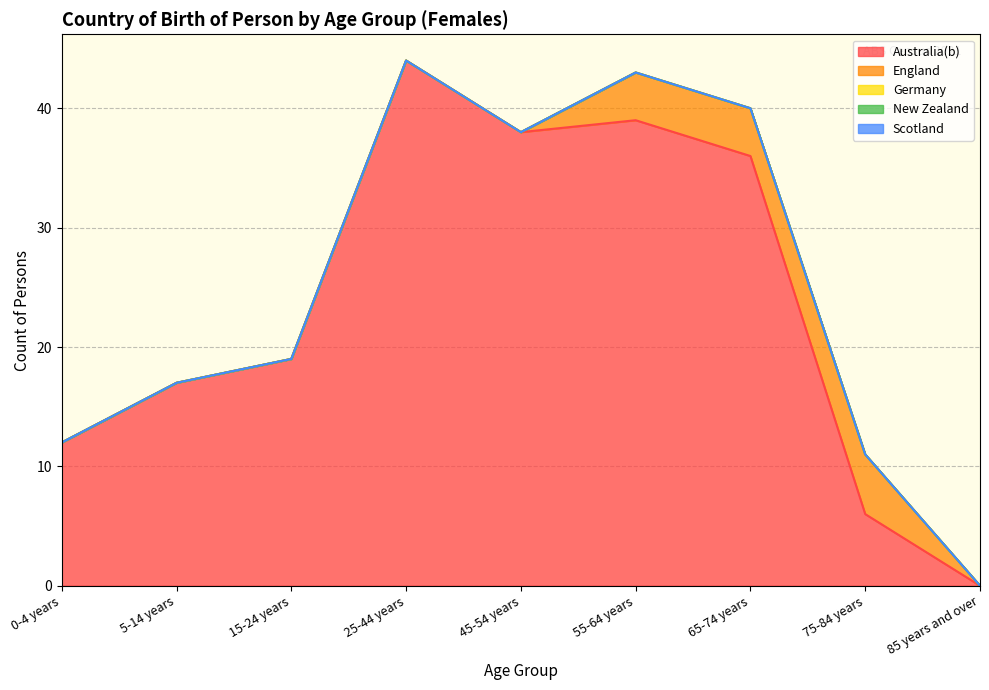

Does the chart display data point markers on the line(s)?

No